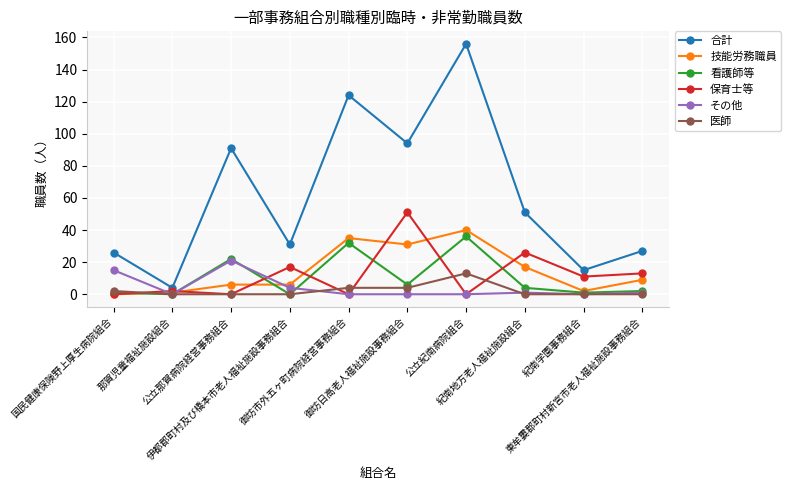

What is the average value of the 技能労務職員 series?

15